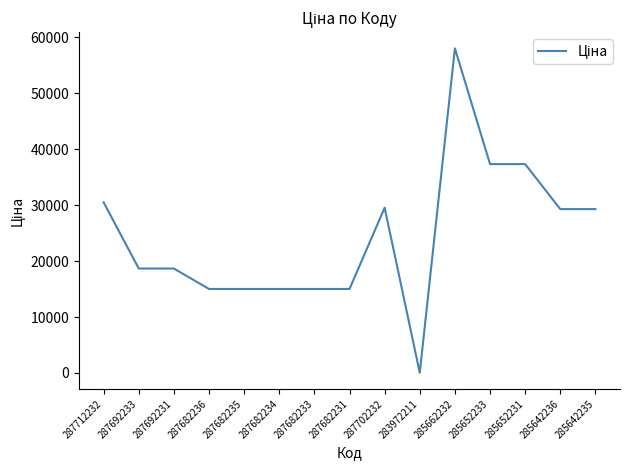

What is the difference between the maximum and minimum values?

58005.0